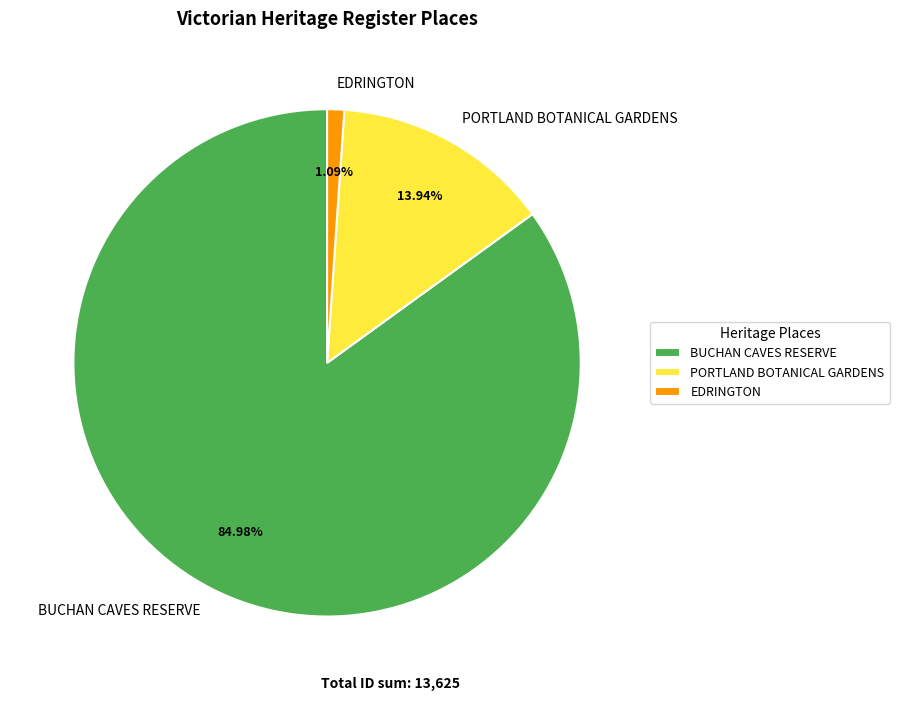

Is it true that BUCHAN CAVES RESERVE is 85% of the pie?

True